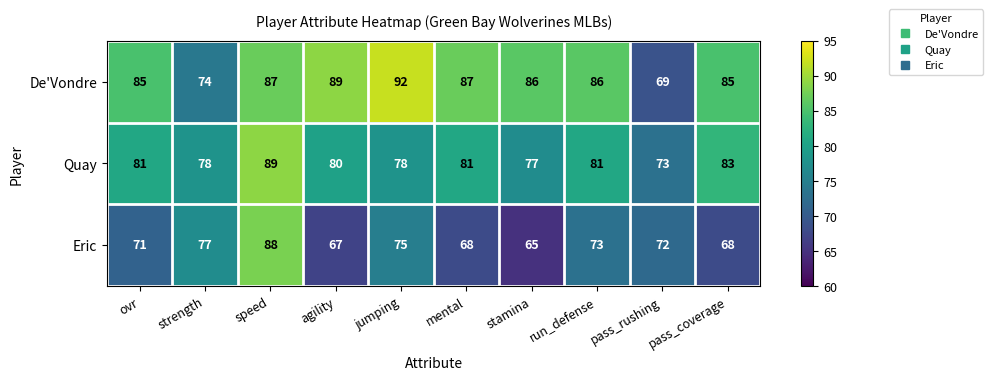

Read the Quay value at run_defense, to the nearest 5.

80